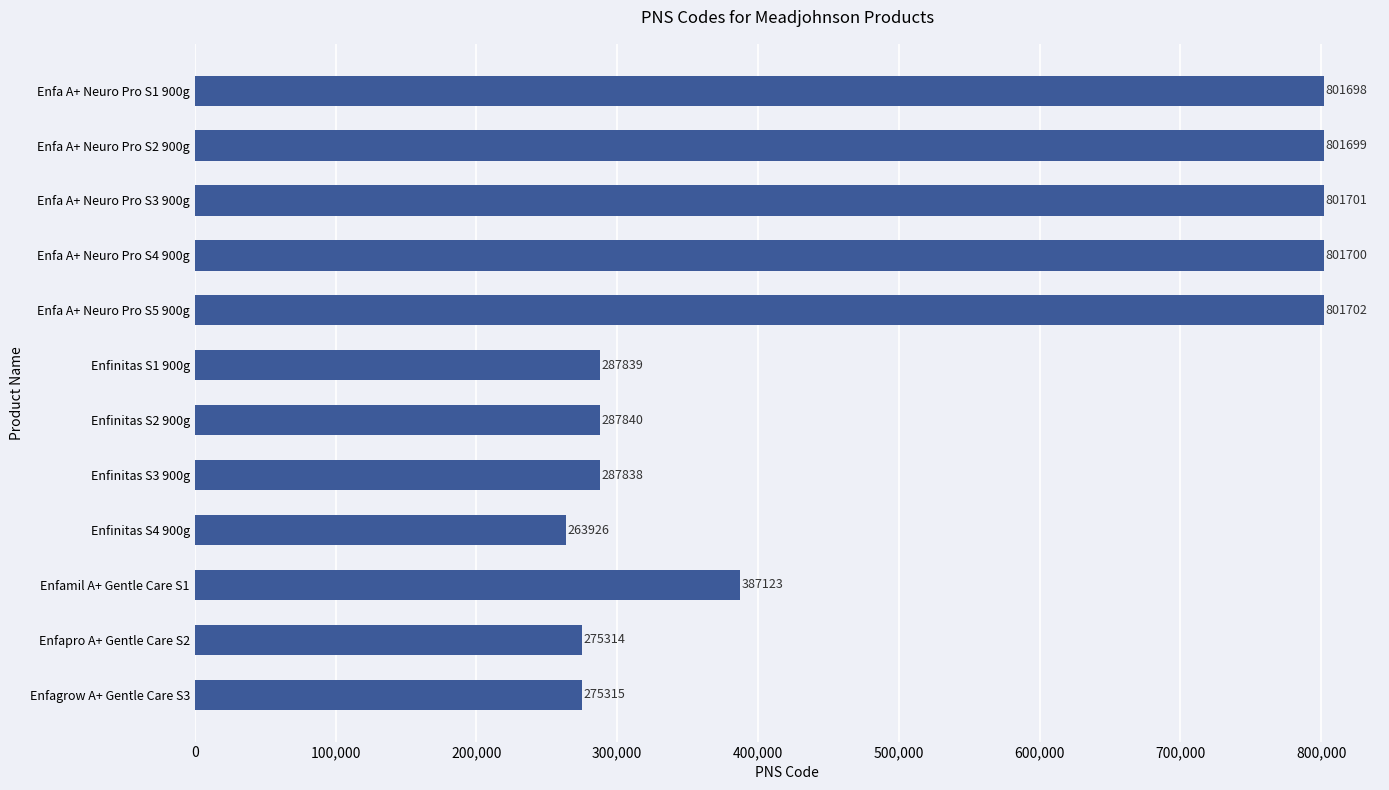

What is the greatest value displayed?

801702